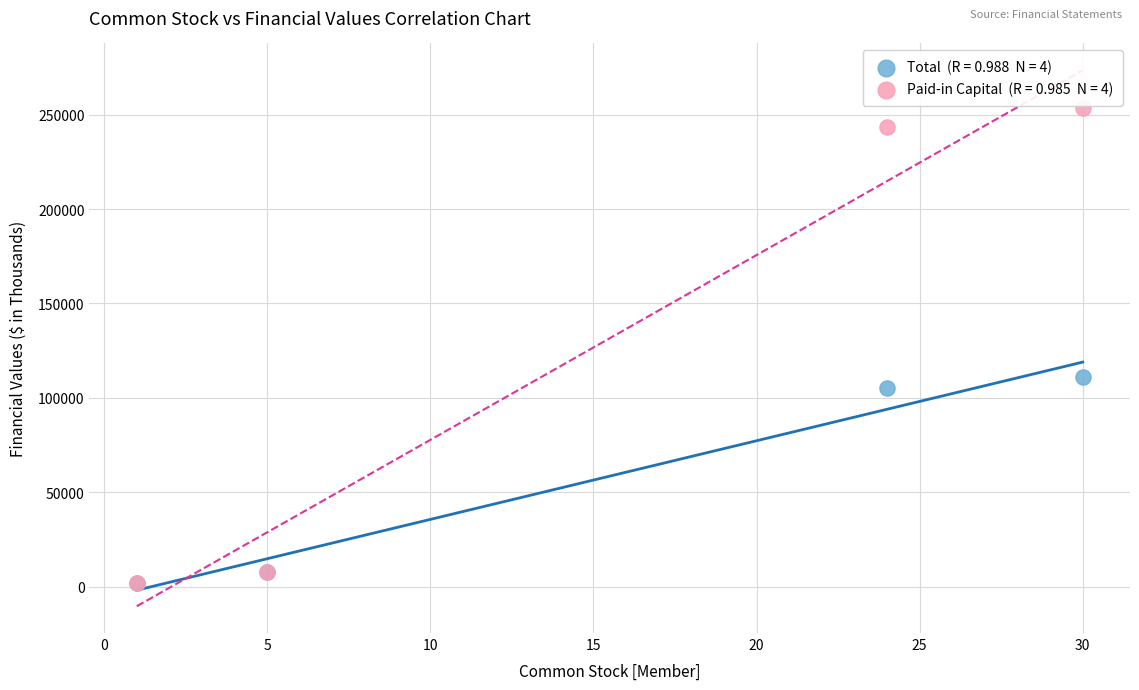

Across all series, what Y value is closest to 127868?

110901